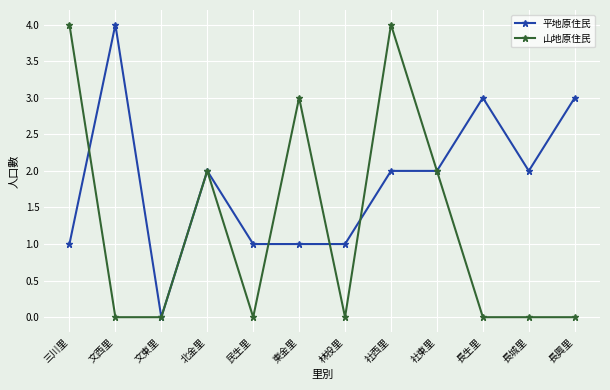

What is the maximum value for 平地原住民?

4